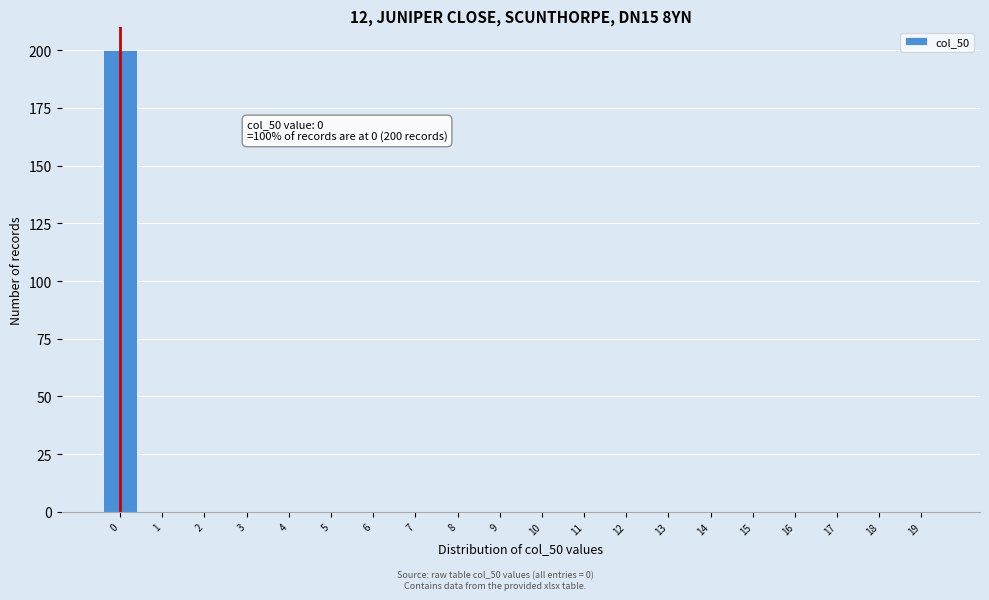

Over which range of the x-axis is the bar tallest?

-0.5 to 0.5